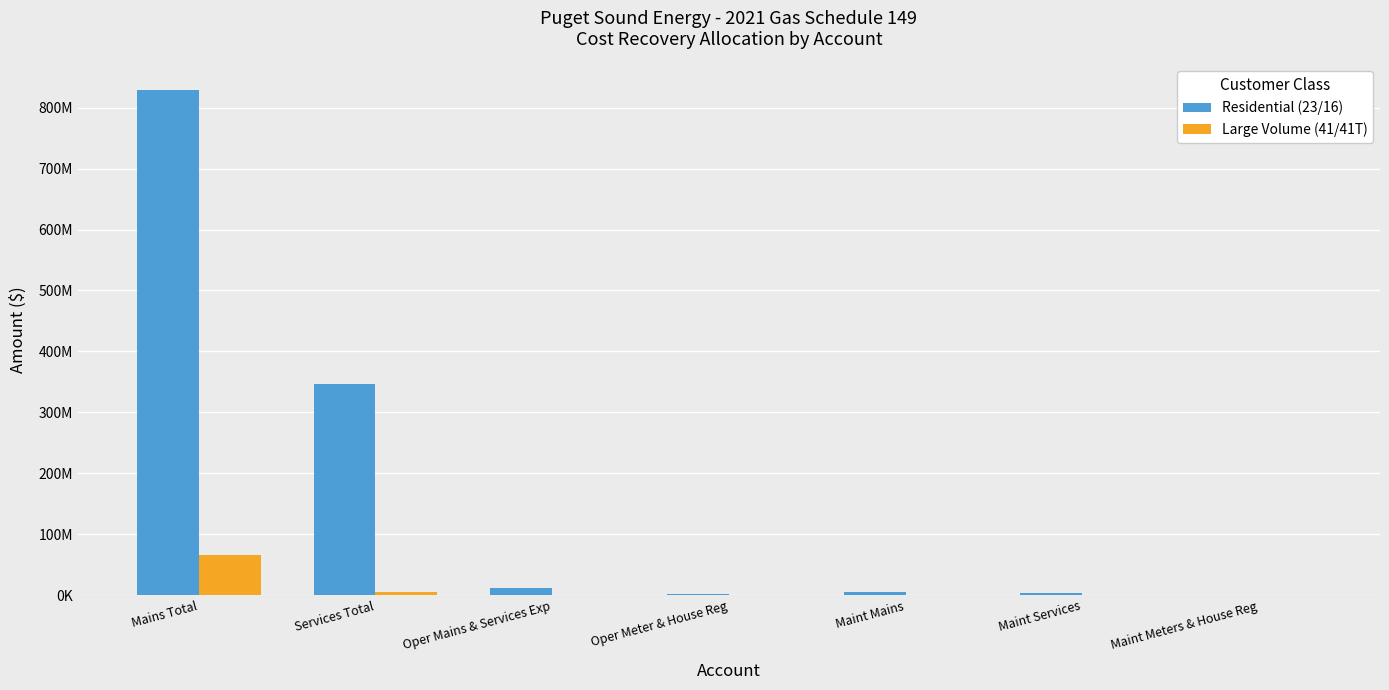

Where does the Large Volume (41/41T) series first go above 462651?

Mains Total